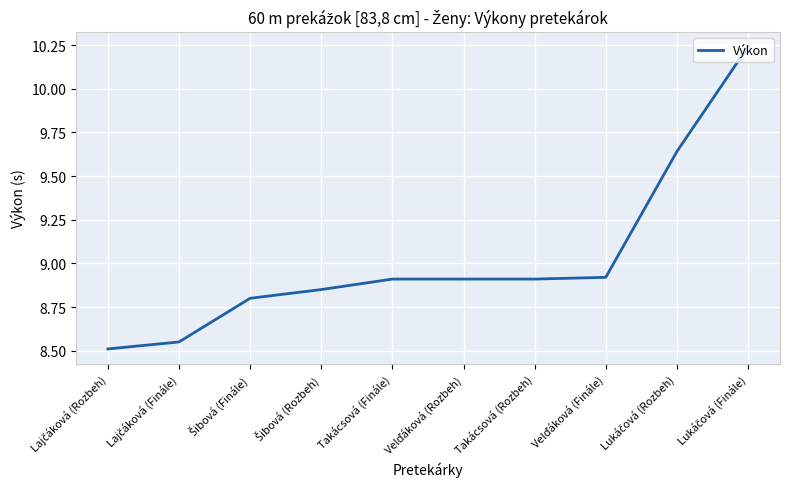

What is the difference between the maximum and minimum values?

1.7